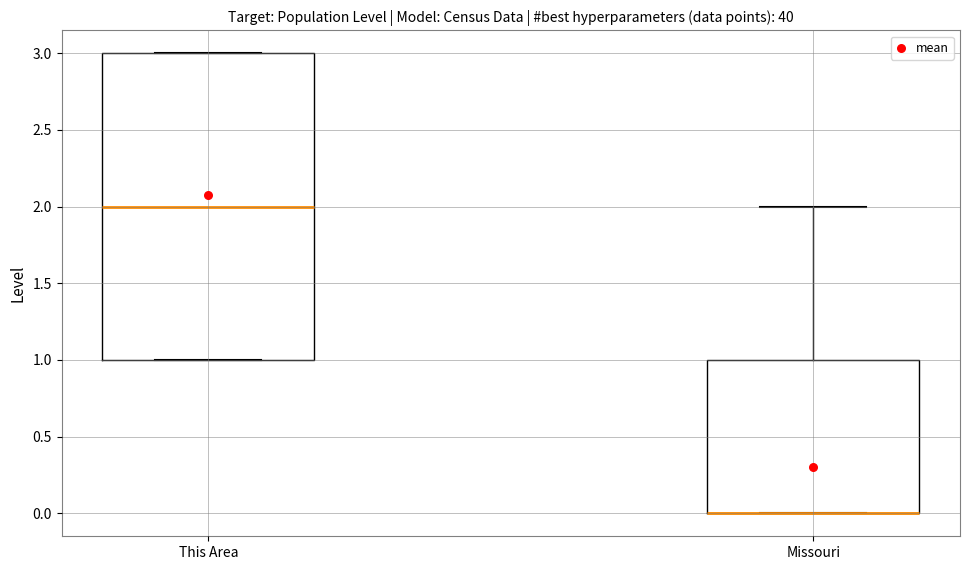

Where is the upper edge of the box for Missouri on the y-axis? The values are not printed on the chart, so give them approximately, as read against the axis.

1